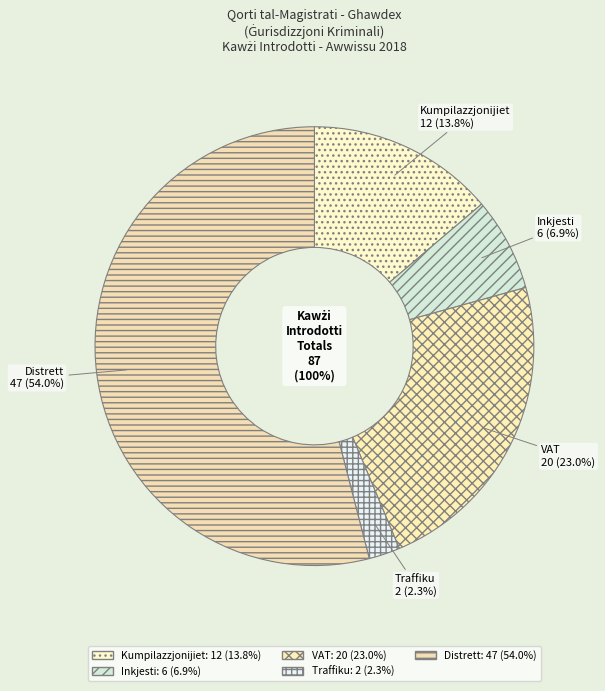

The VAT slice represents 23% of the pie. True or false?

True